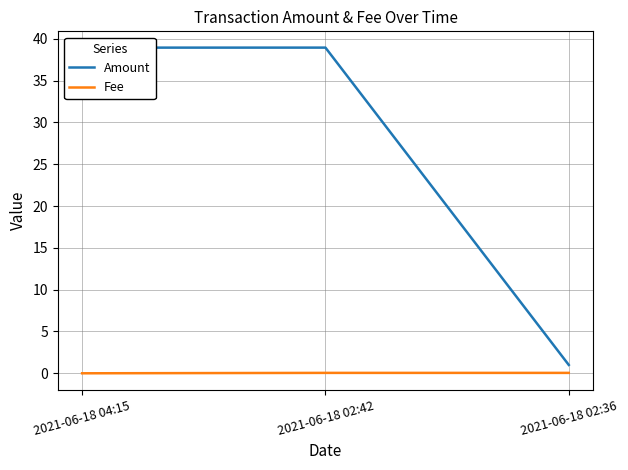

Is it true that Fee equals 0.0 at 2021-06-18 04:15?

True